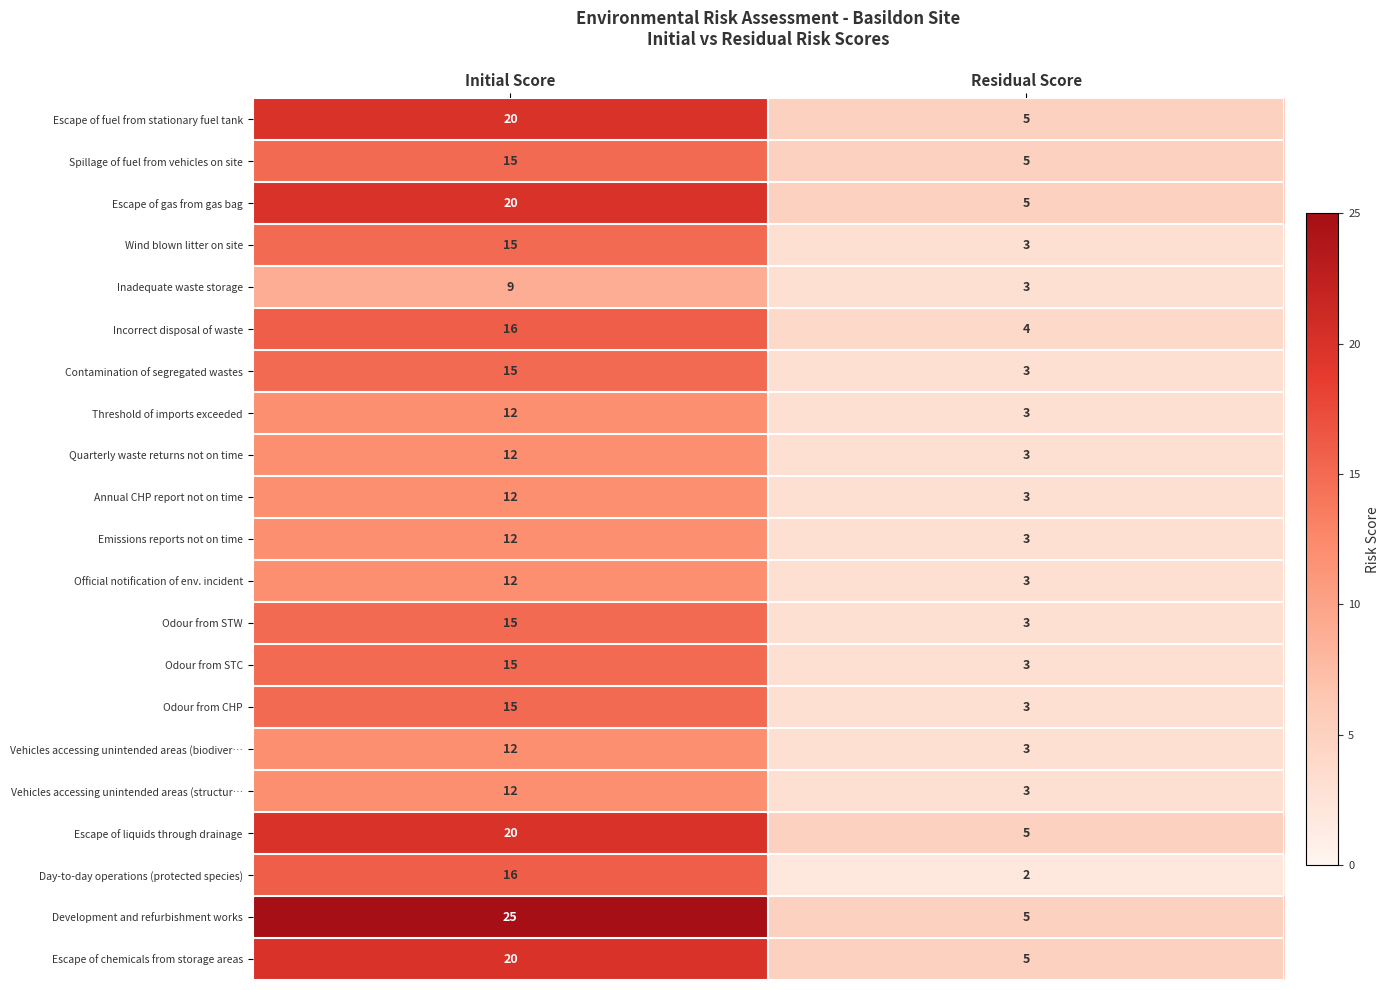

At which category does the chart reach its peak across all series?

Initial Score